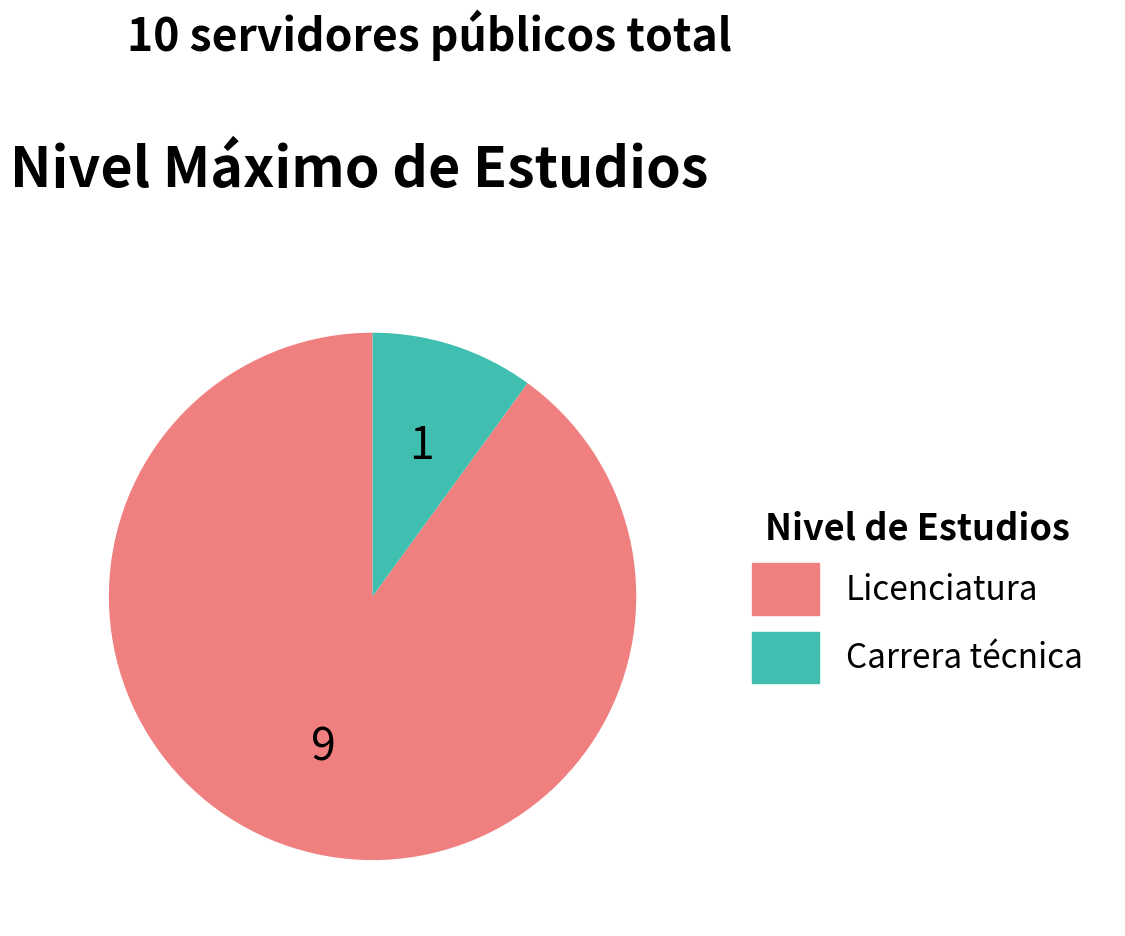

Between Licenciatura and Carrera técnica, which is larger?

Licenciatura